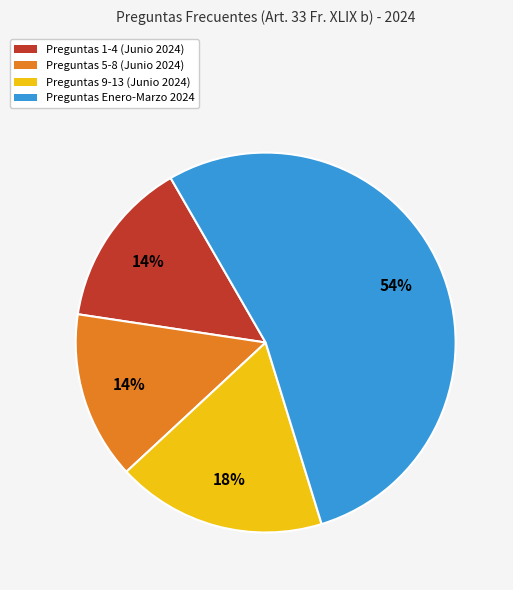

How many slices are in this pie chart?

4